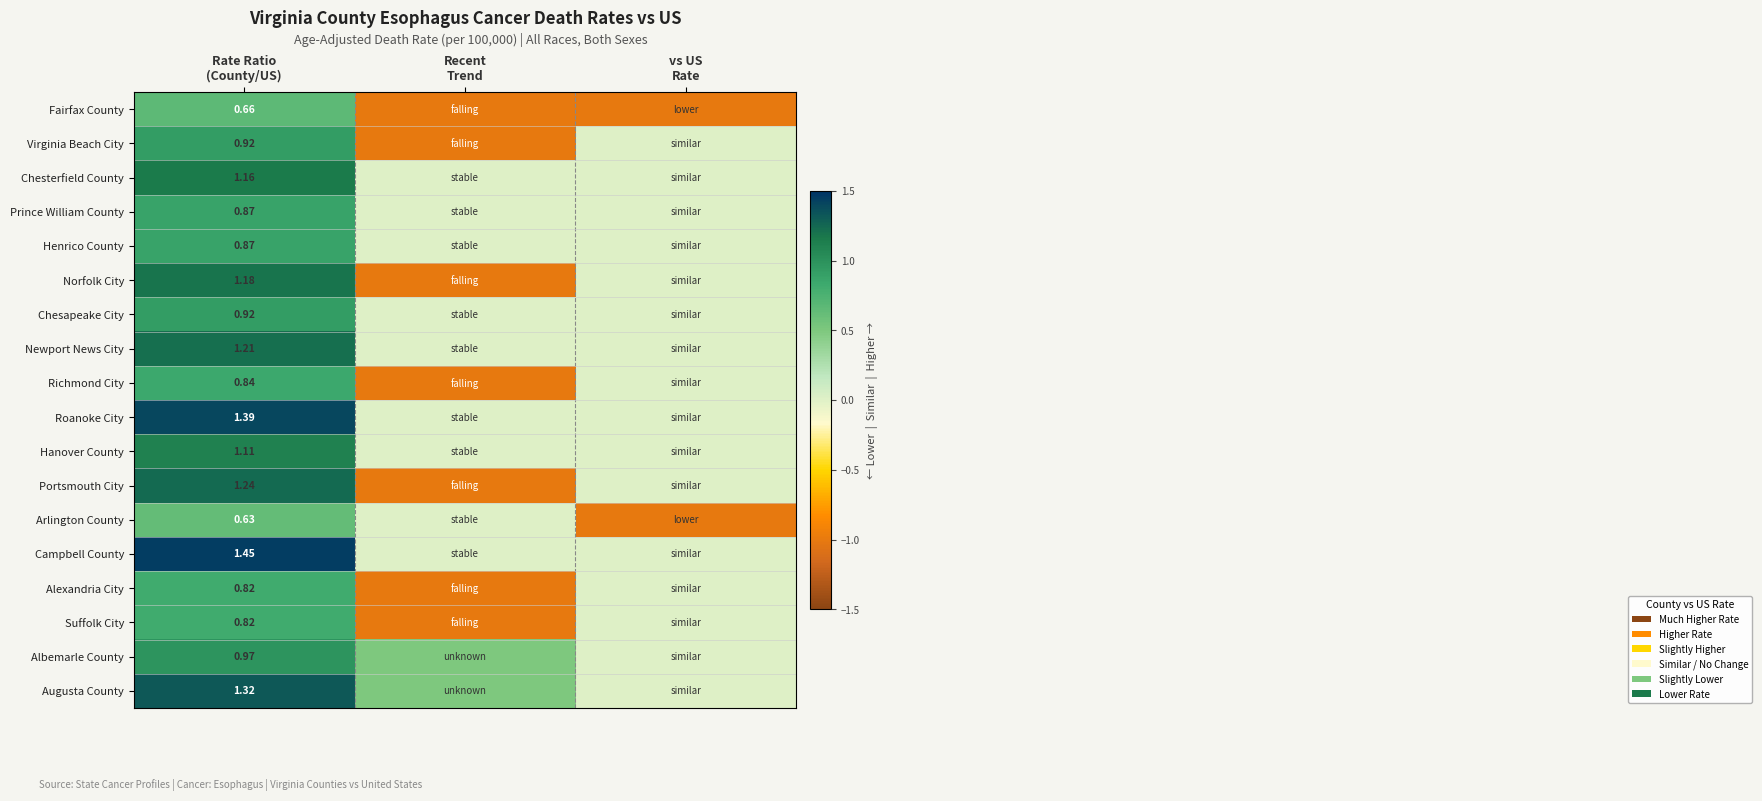

Is it true that Norfolk City equals -0.5 at Recent Trend?

False